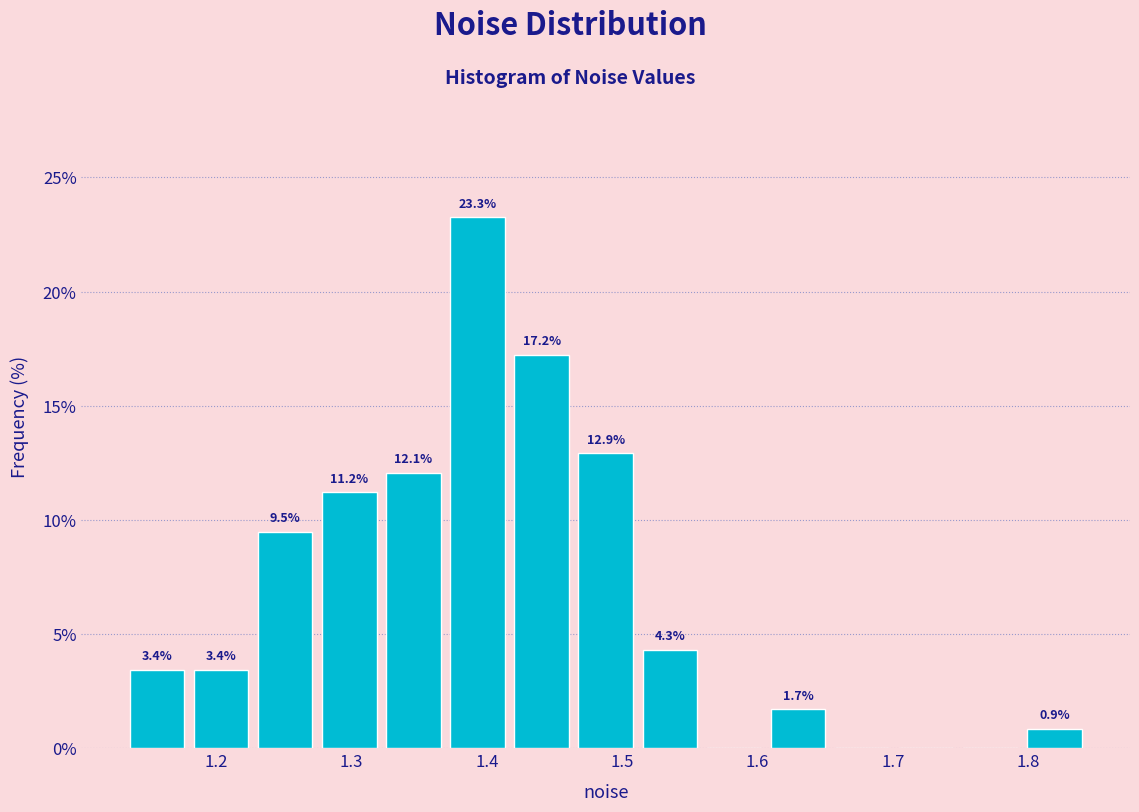

Which range on the x-axis has the tallest bar?

1.37 to 1.42